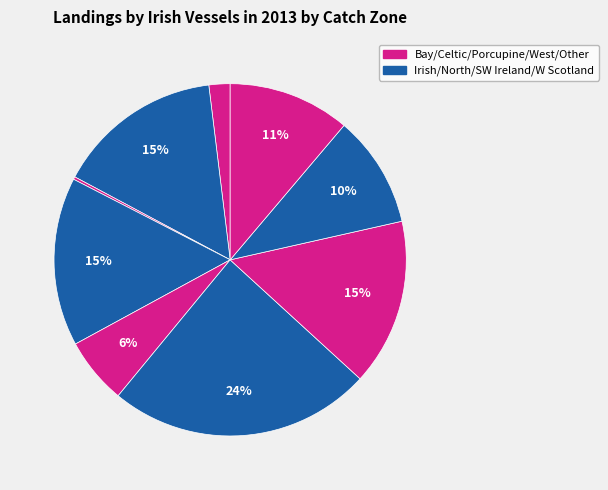

How many slices are in this pie chart?

9